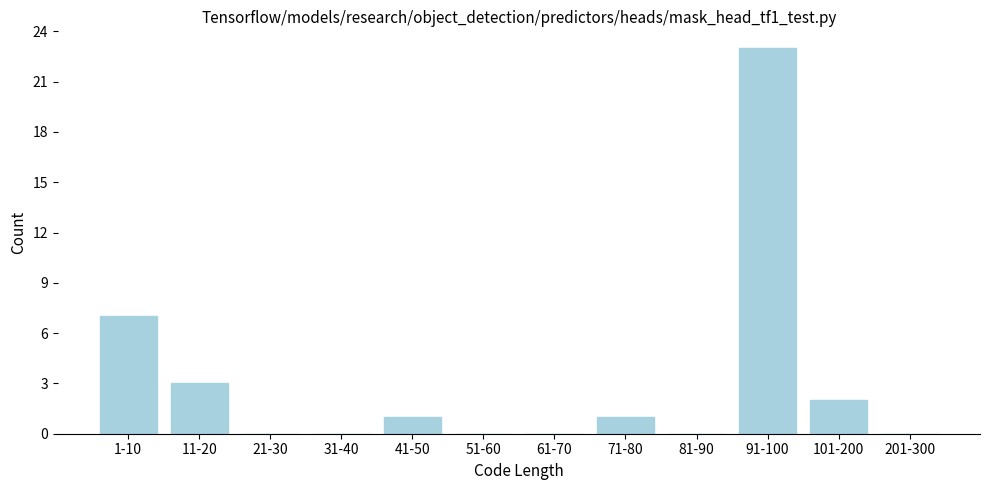

Reading right to left, extract all data points from this chart.

201-300=0	101-200=2	91-100=23	81-90=0	71-80=1	61-70=0	51-60=0	41-50=1	31-40=0	21-30=0	11-20=3	1-10=7